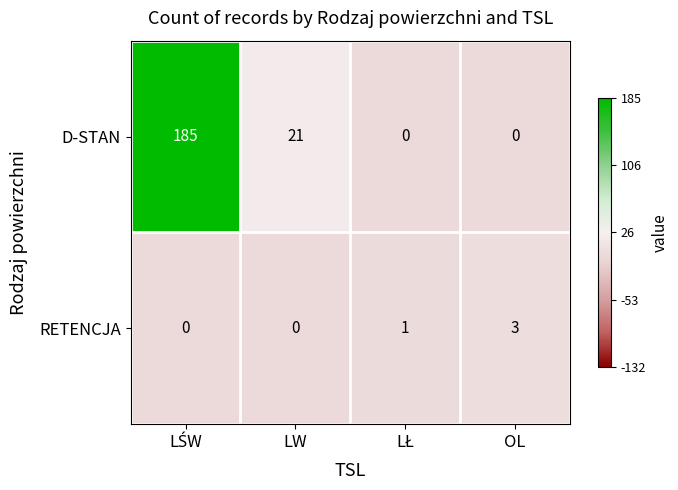

Reading left to right, extract all data points from this chart.

D-STAN: 185	21	0	0
RETENCJA: 0	0	1	3